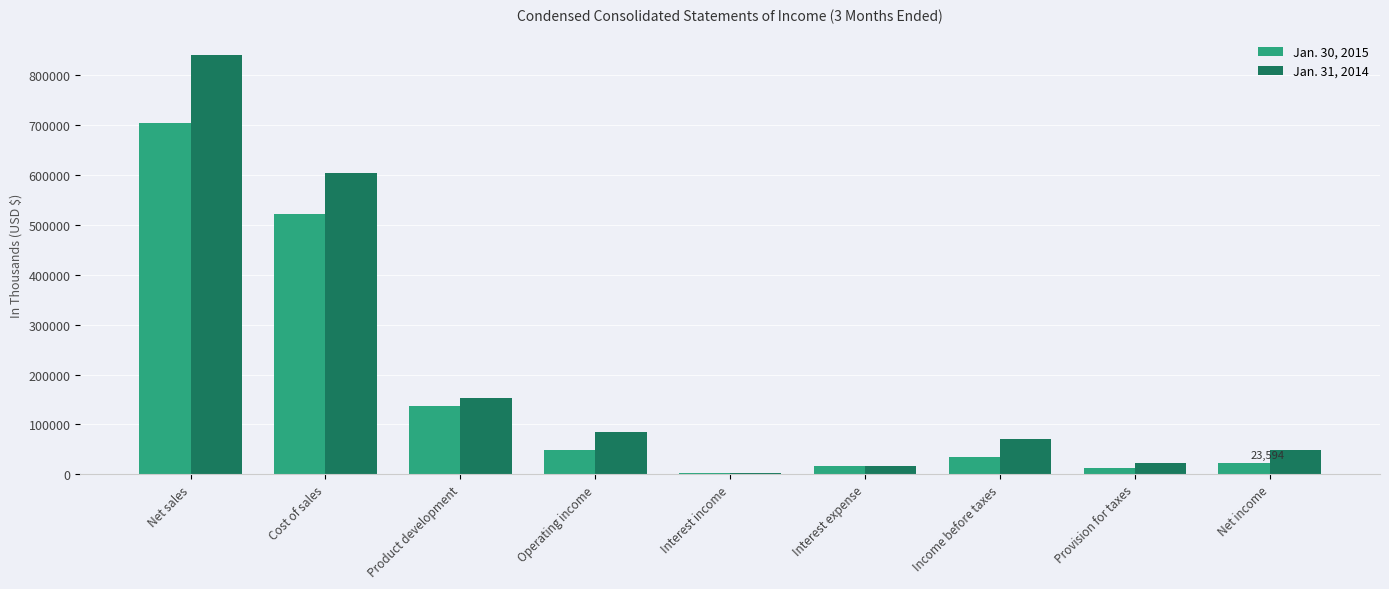

The value of Jan. 31, 2014 at Interest expense is 16403. True or false?

True